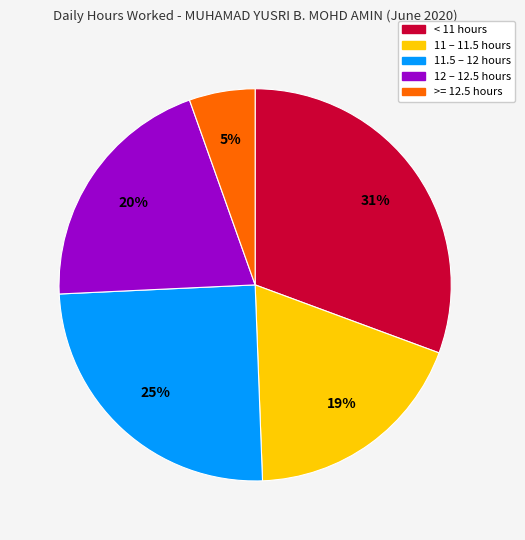

Is there a majority slice in this chart?

No